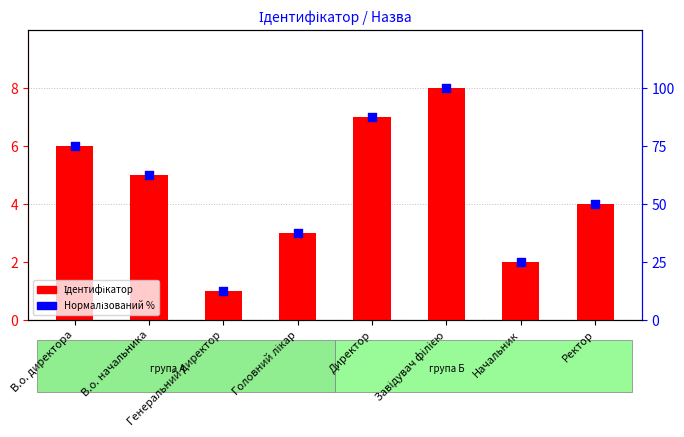

What are all the series names shown in the legend?

Ідентифікатор, Нормалізований %